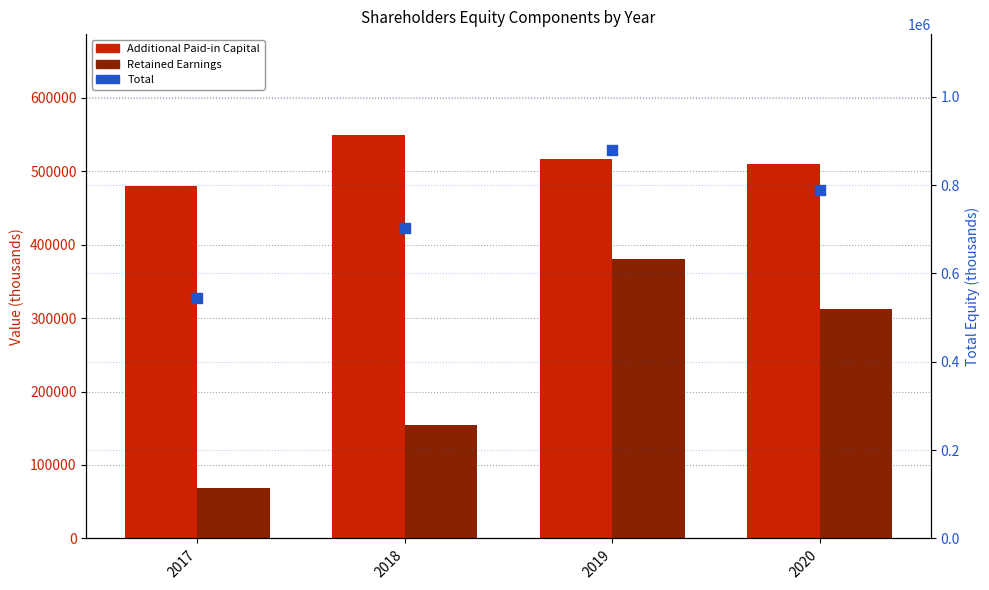

Which series has the largest total across all categories?

Total